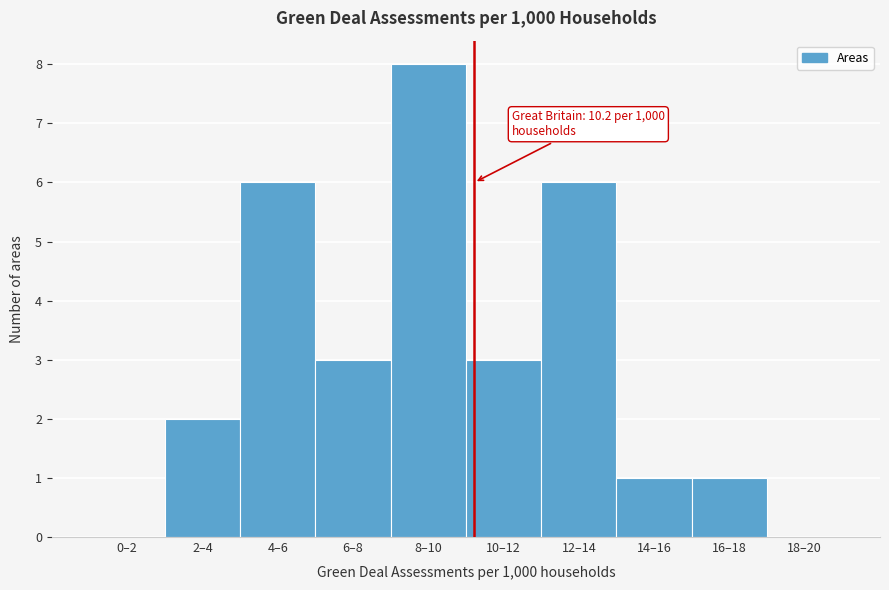

Reading right to left, list all the values displayed in this chart.

18–20=0	16–18=1	14–16=1	12–14=6	10–12=3	8–10=8	6–8=3	4–6=6	2–4=2	0–2=0